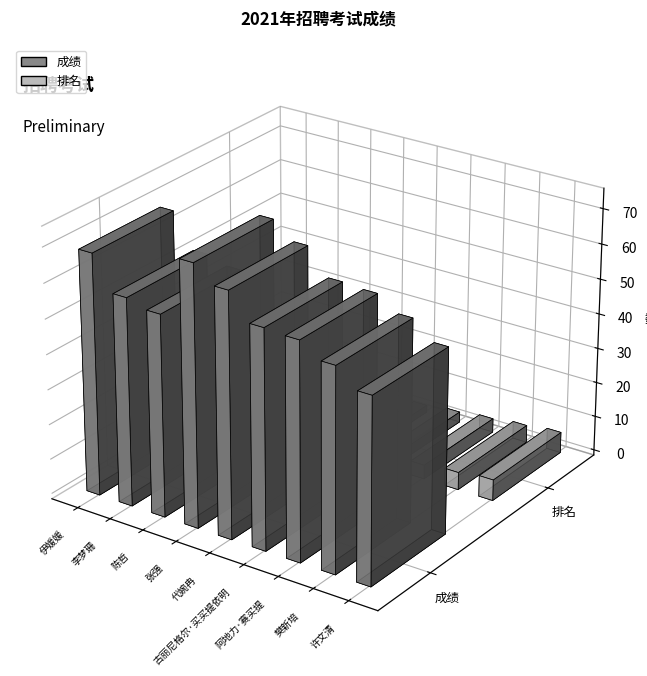

Where does the 成绩 series first go above 61?

伊媛媛